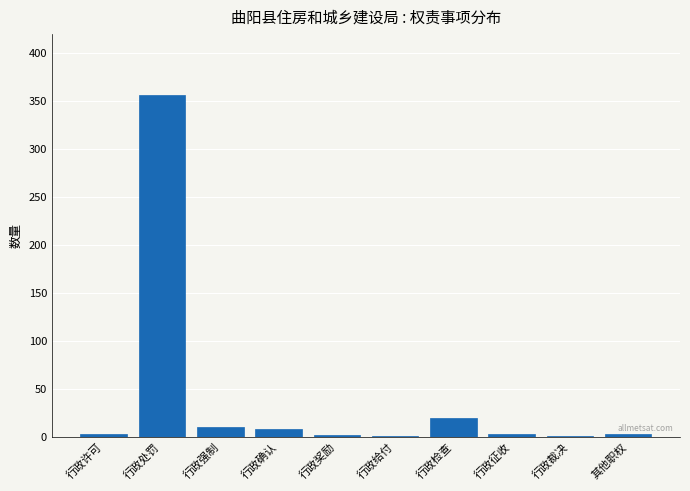

At which label is the value closest to 179?

行政检查